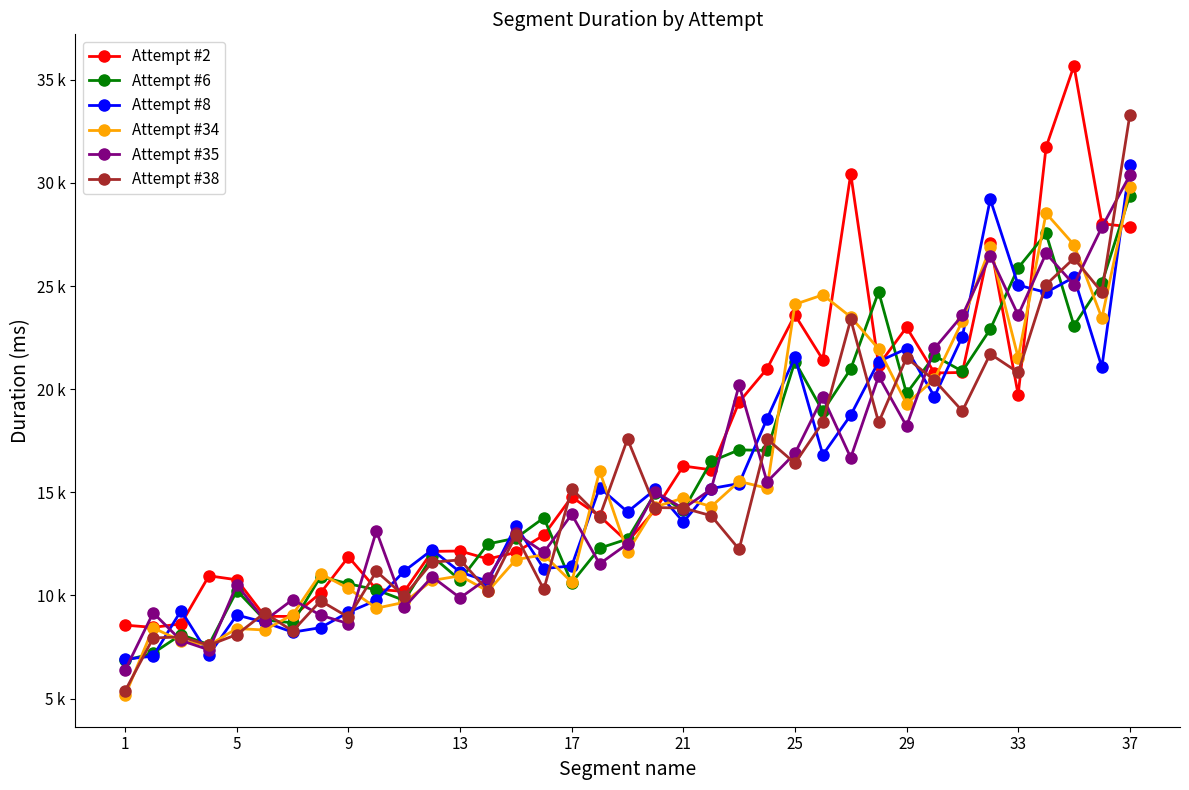

Does the chart display data point markers on the line(s)?

Yes